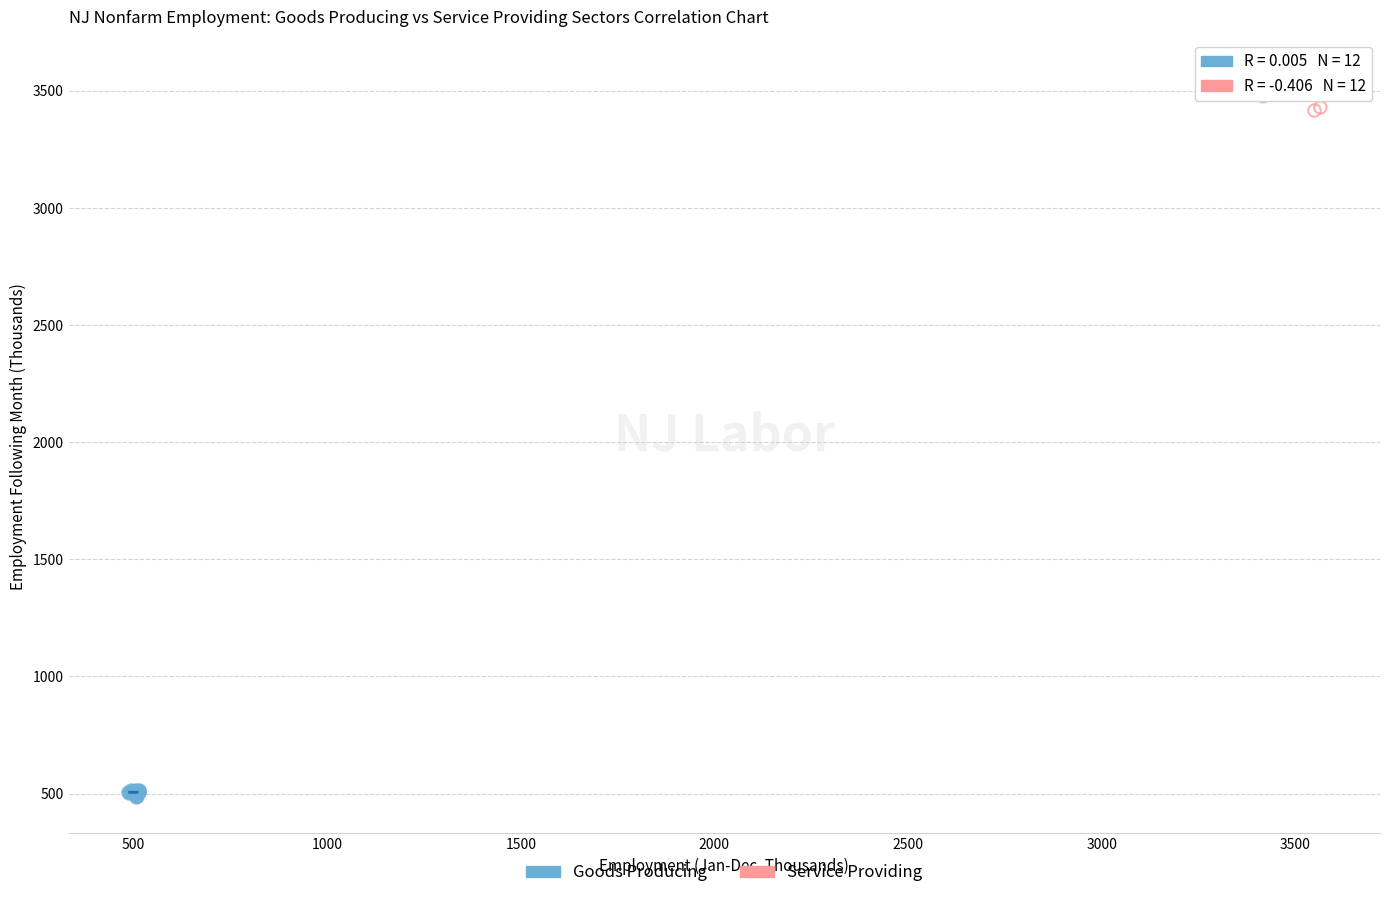

Which series reaches the maximum Y coordinate?

Service Providing